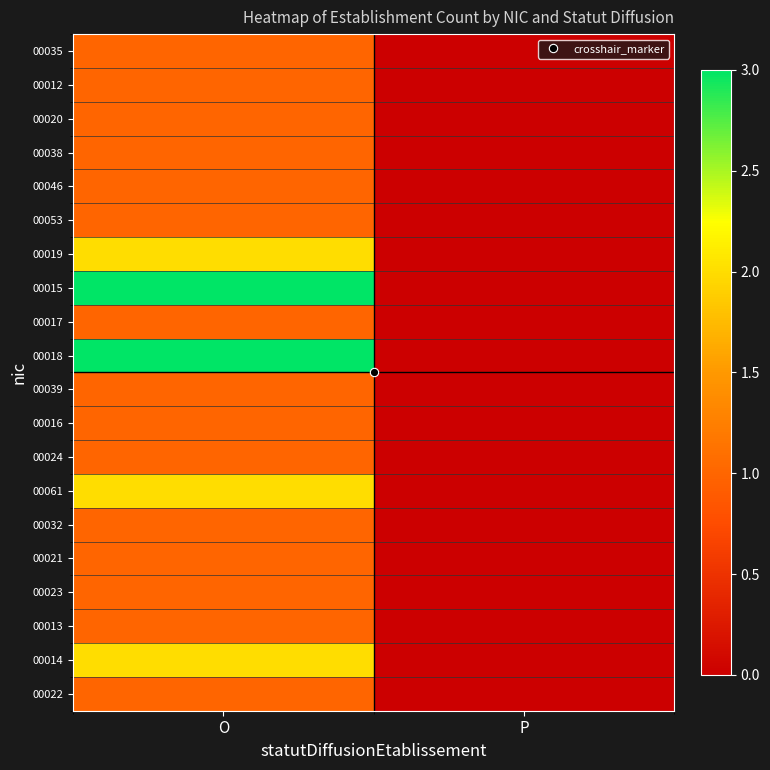

At which category does the chart reach its minimum across all series?

P